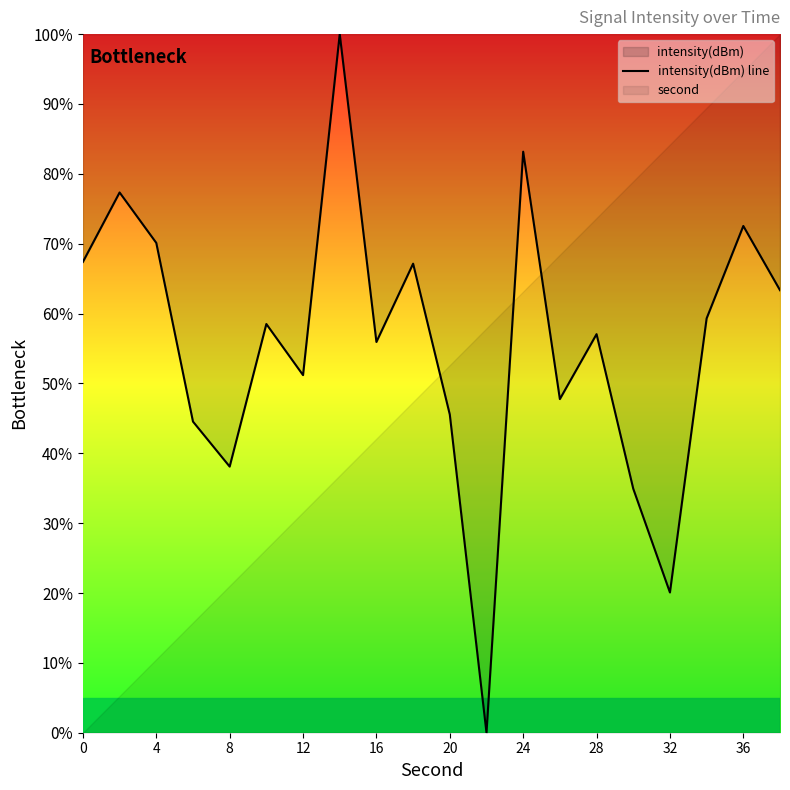

How many distinct data groups are displayed?

1